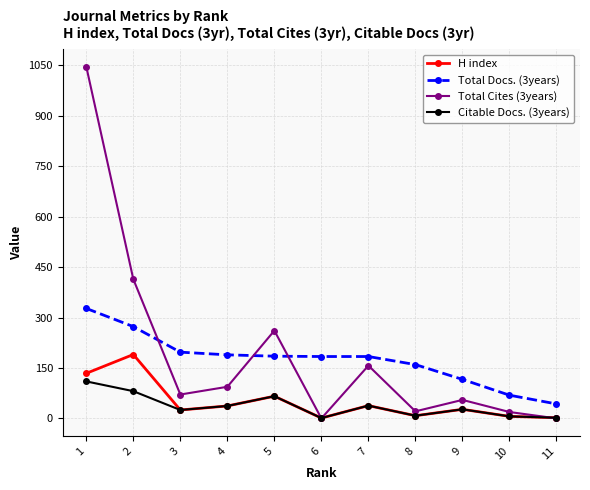

Rank the series by their maximum value, from highest to lowest.

Total Cites (3years), Total Docs. (3years), H index, Citable Docs. (3years)